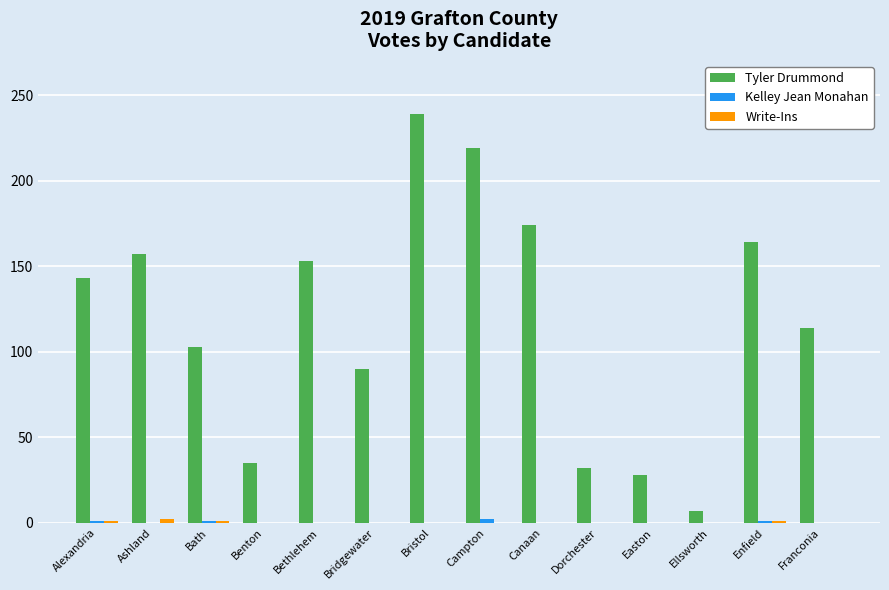

The value of Tyler Drummond at Canaan is 174. True or false?

True